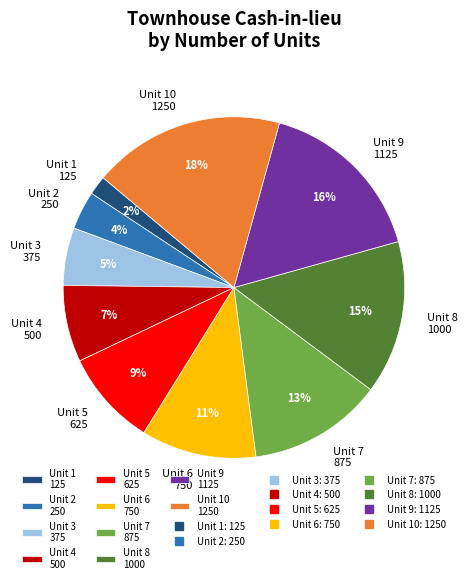

What percentage is the Unit 5 625 slice, to the nearest percent?

9%